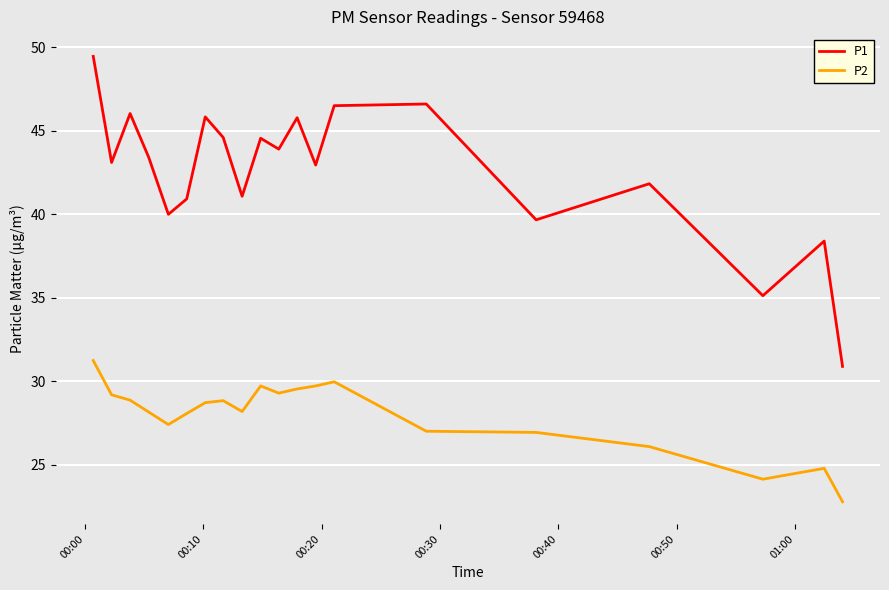

List the series in order of their overall mean, lowest first.

P2, P1